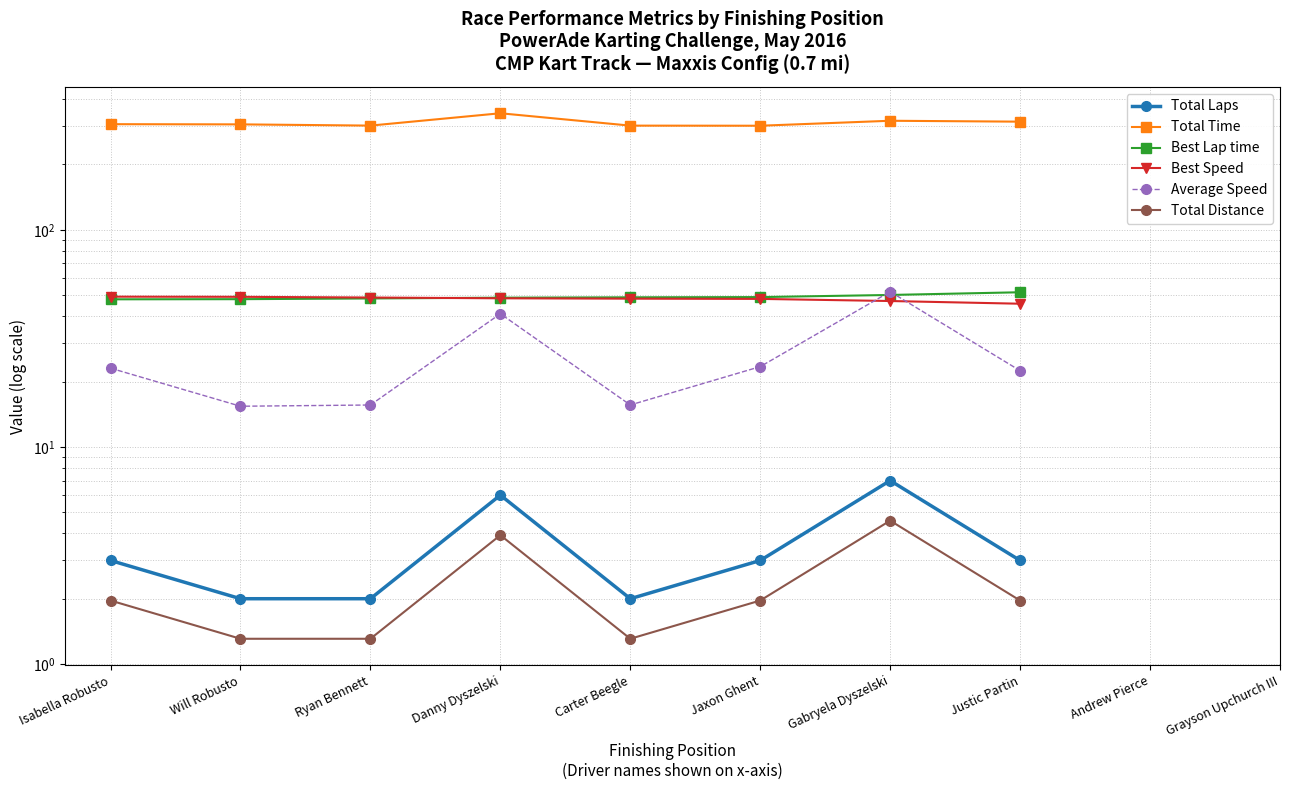

The value of Best Speed at Carter Beegle is 48.2. True or false?

True